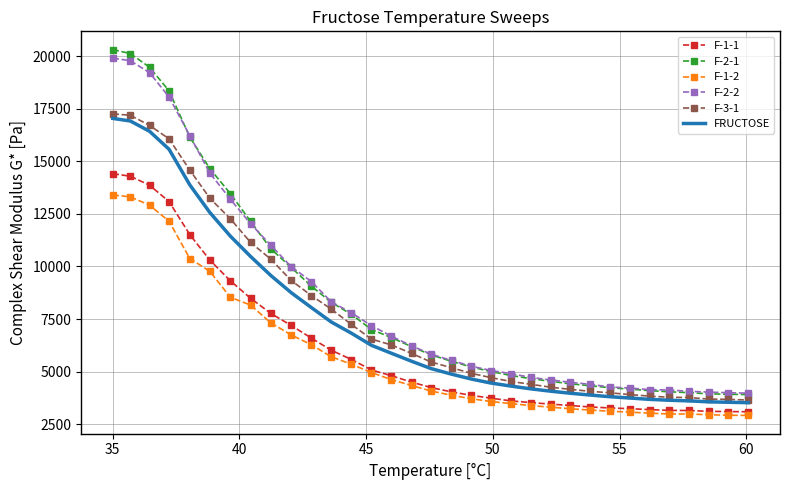

True or false: F-1-1 and FRUCTOSE cross at least once.

False